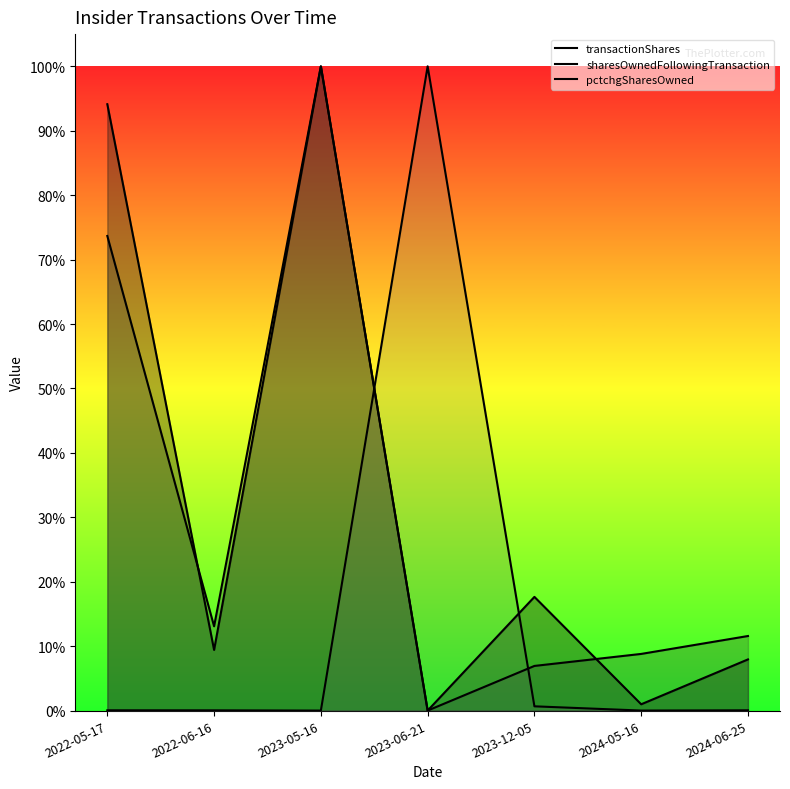

Which series ends up on top after the final intersection of transactionShares and sharesOwnedFollowingTransaction?

sharesOwnedFollowingTransaction